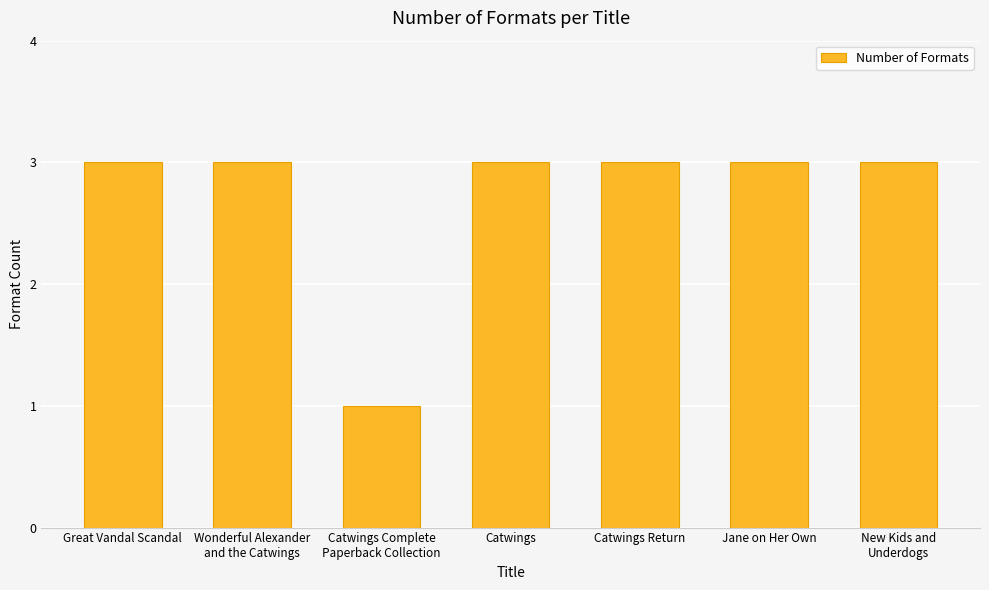

What is the sum of the values at Catwings Return and Catwings?

6